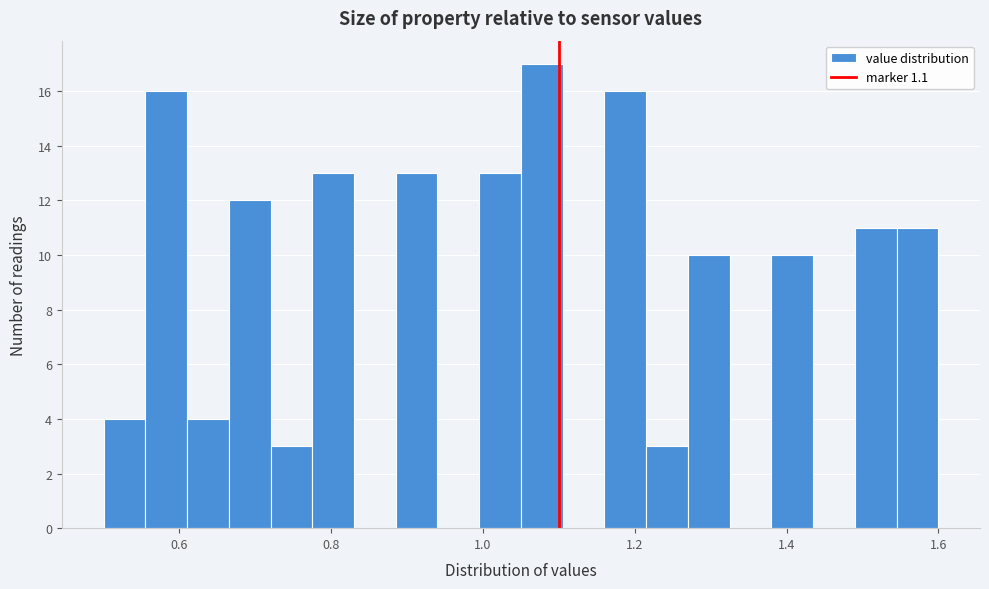

Around what value on the x-axis is the tallest bar? Give the approximate position of its centre, as read against the axis.

1.08